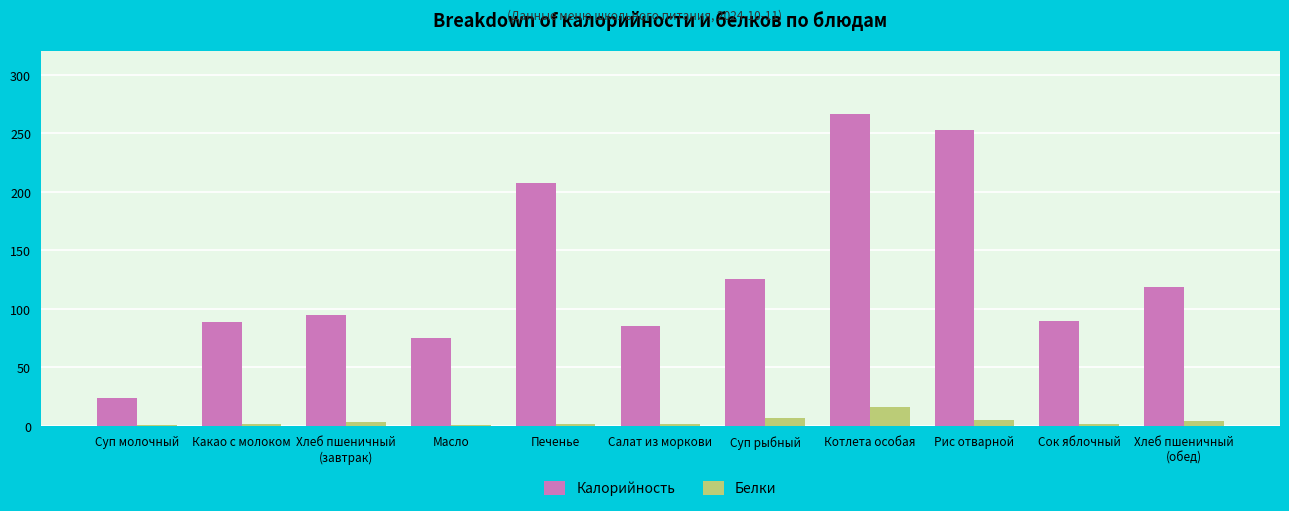

Which series has the largest total across all categories?

Калорийность